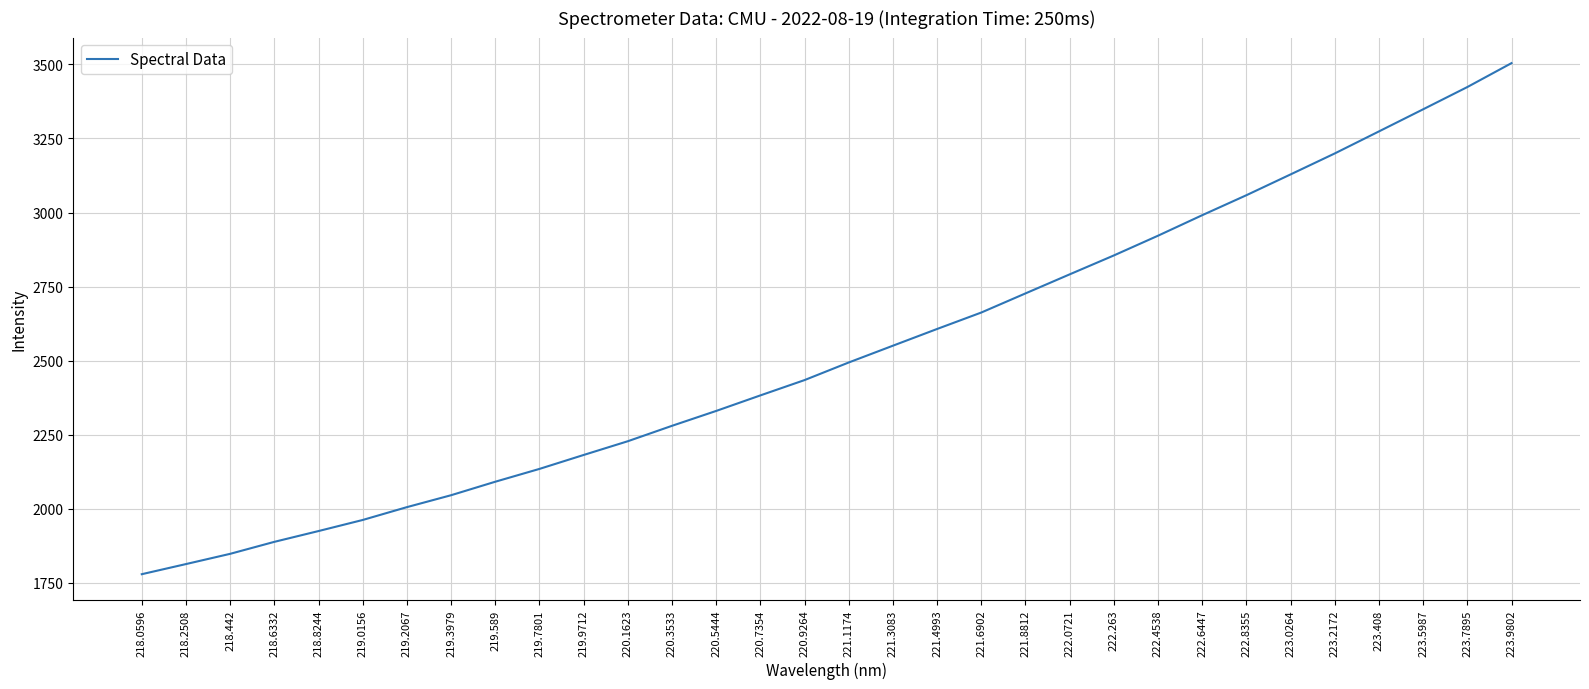

Read the value at 223.2172.

3199.5